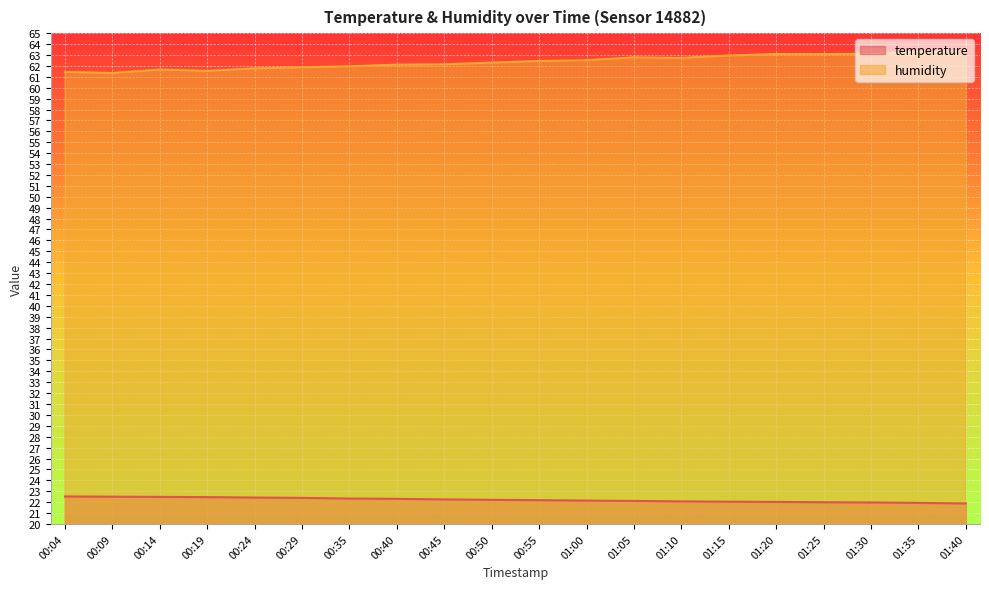

Count the number of data series in this chart.

2